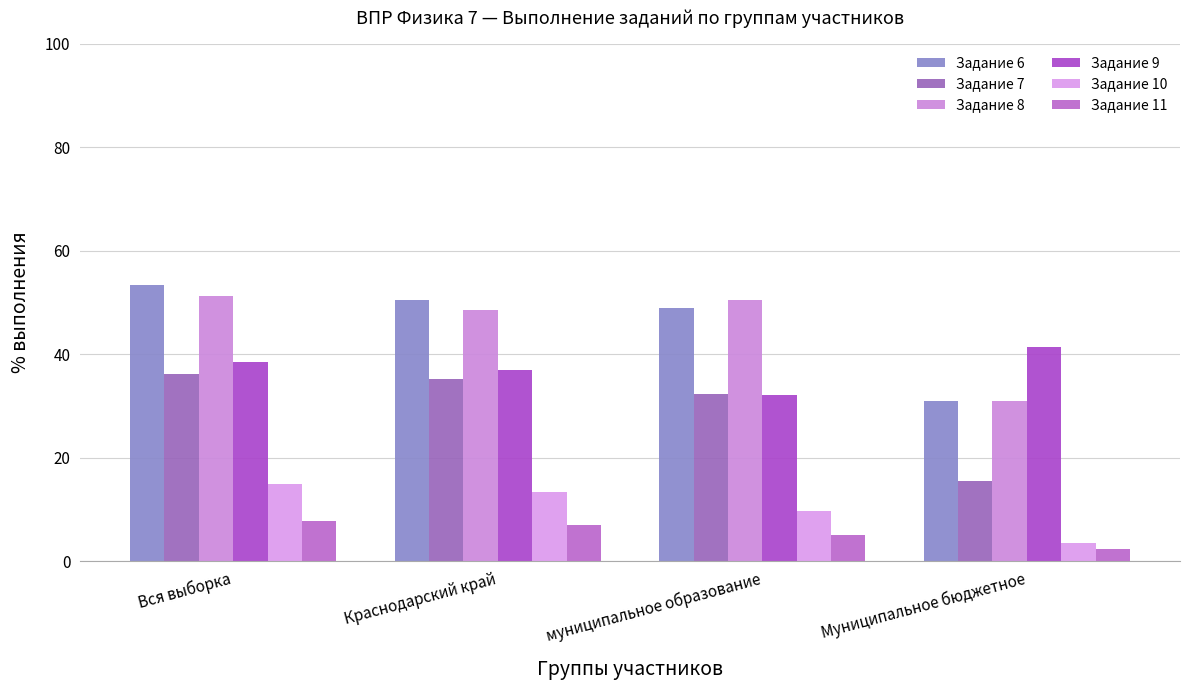

Between Вся выборка and муниципальное образование, which series saw the biggest shift?

Задание 9